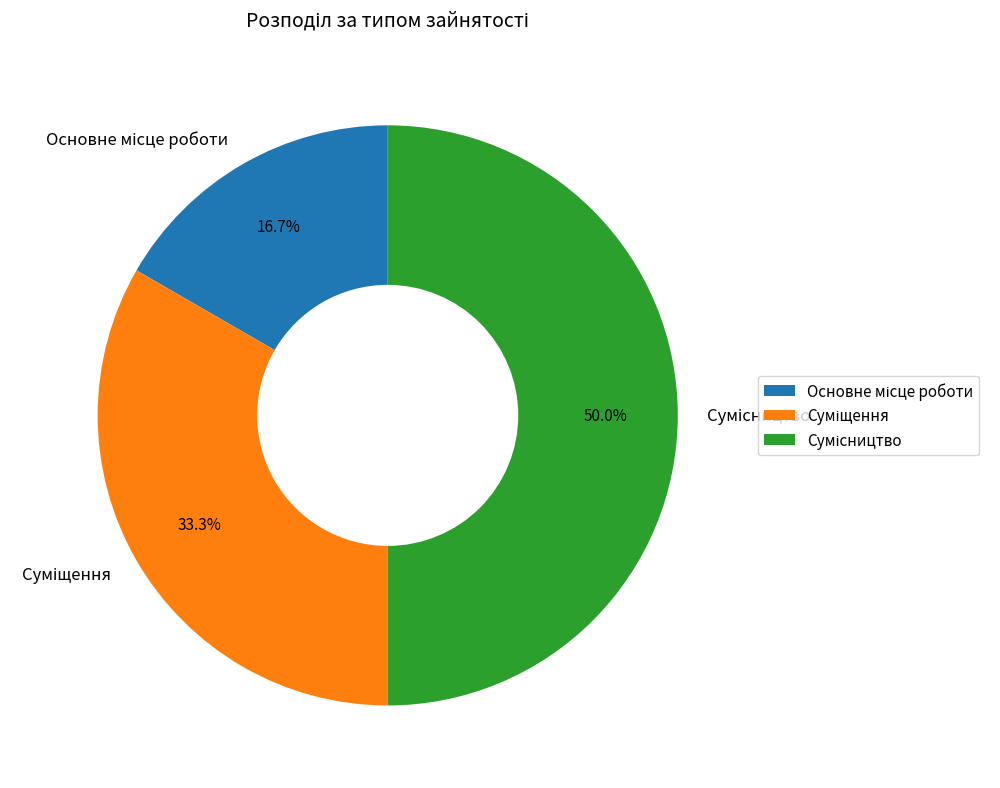

To the nearest percent, what portion does Основне місце роботи represent?

17%